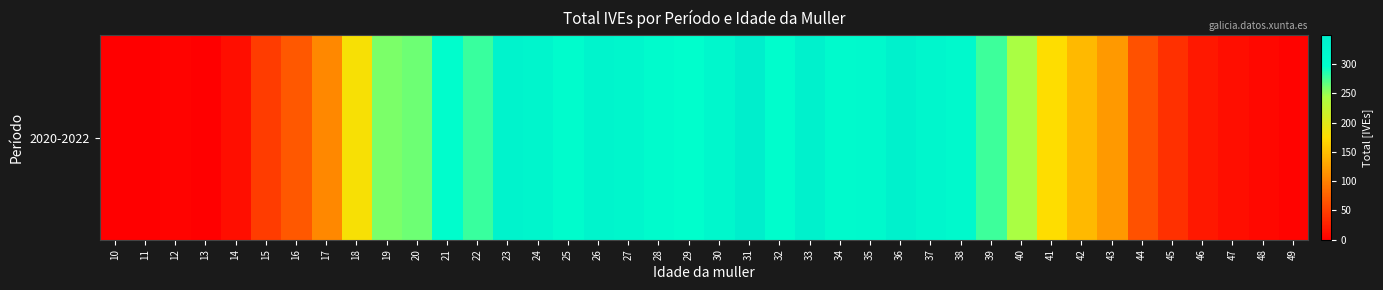

Is it true that the value at 44 is 16?

False